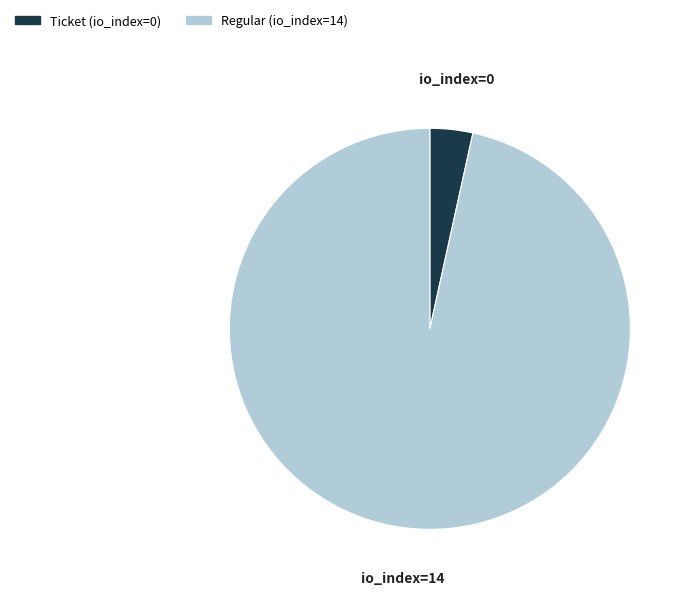

Combined, do Ticket (io_index=0) and Regular (io_index=14) account for over 50%?

Yes